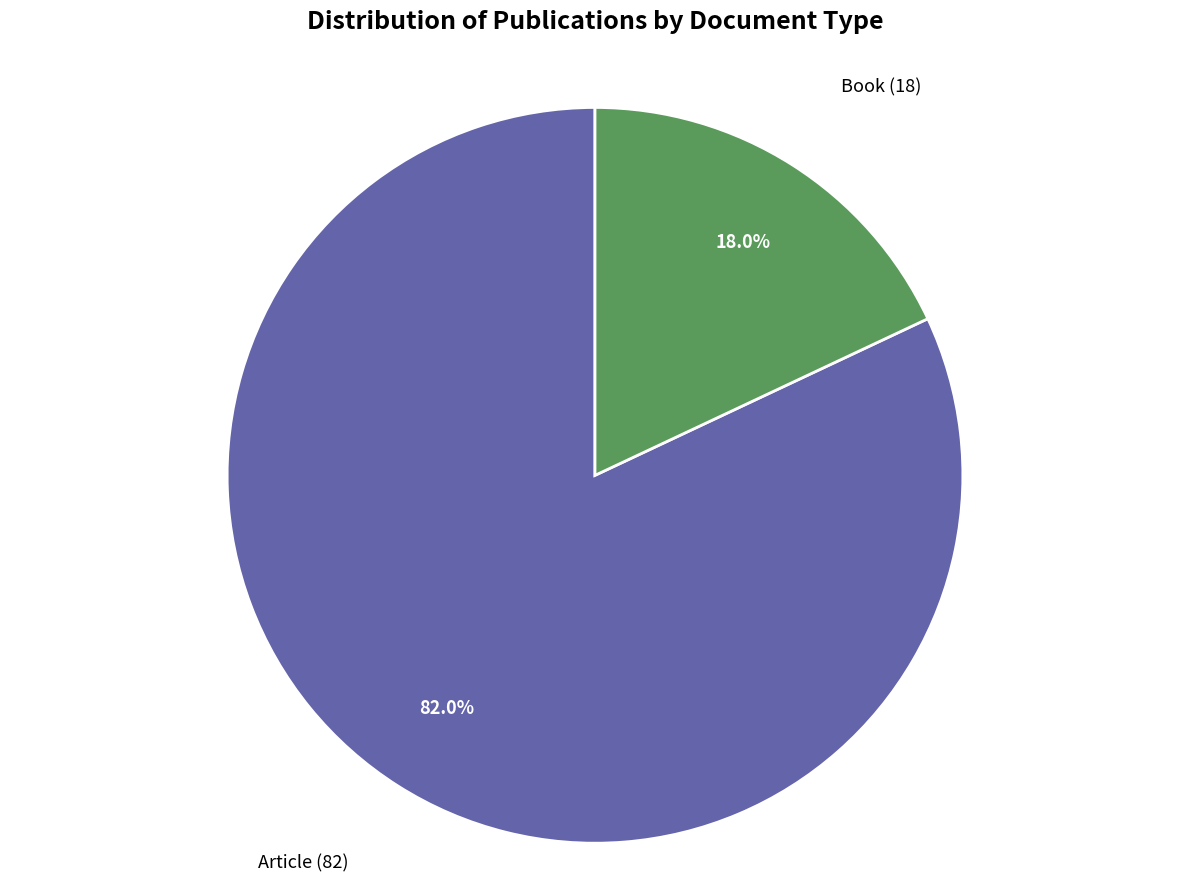

Which has a higher value, Article or Book?

Article